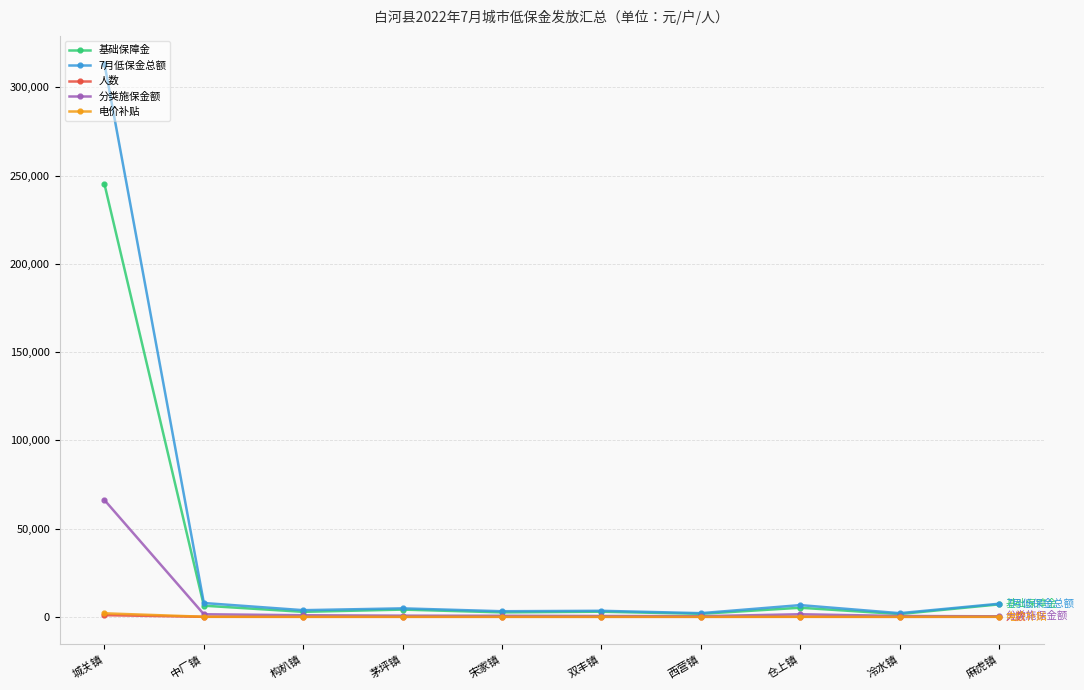

What are all the series names shown in the legend?

基础保障金, 7月低保金总额, 人数, 分类施保金额, 电价补贴